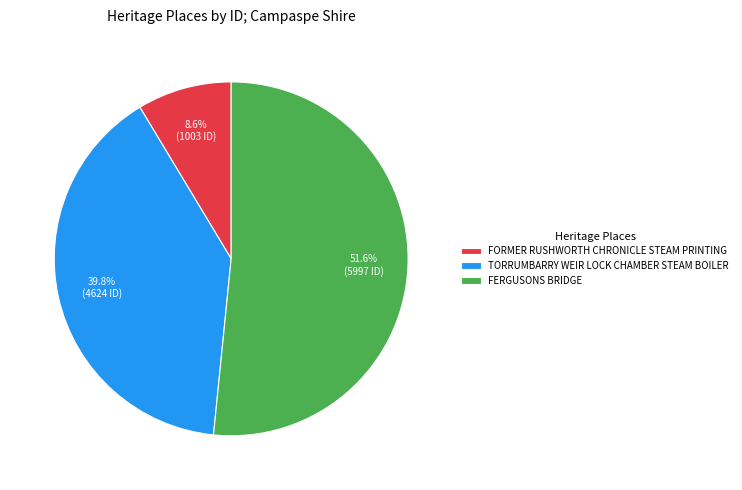

What is the ratio of the value at FERGUSONS BRIDGE to the value at FORMER RUSHWORTH CHRONICLE STEAM PRINTING?

6.0